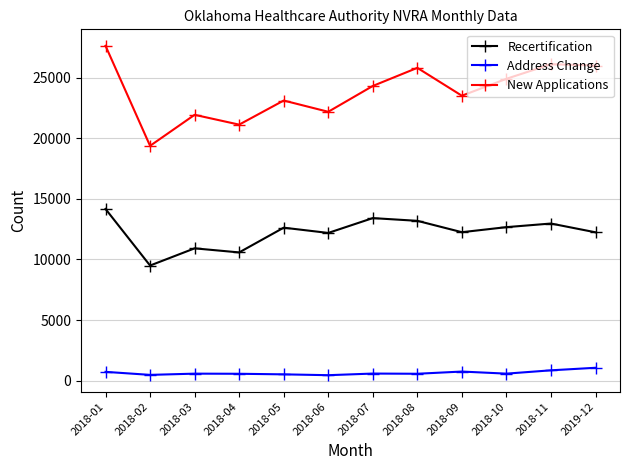

True or false: New Applications and Recertification cross at least once.

False